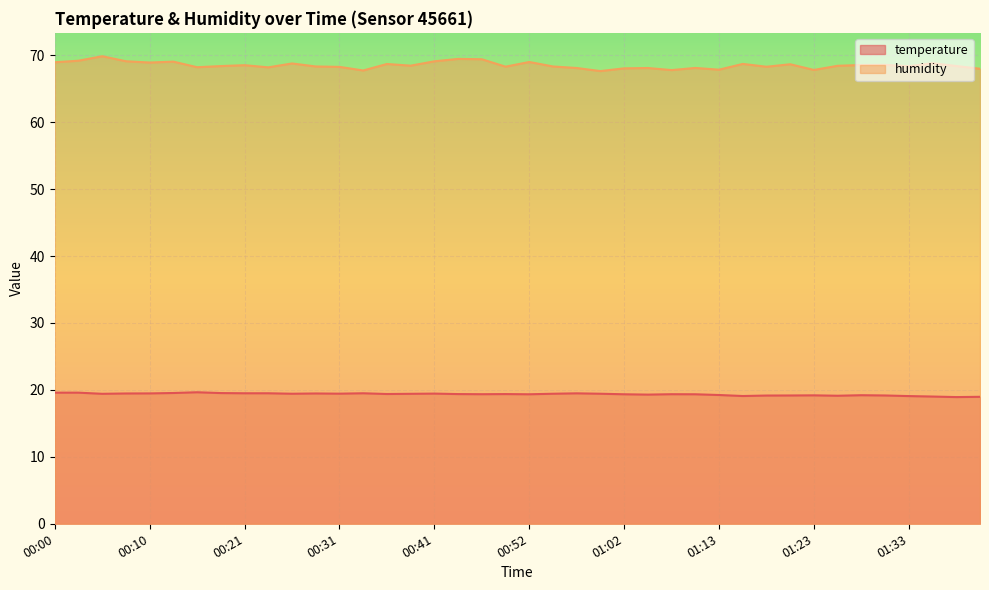

At which label does temperature reach its minimum?

01:39